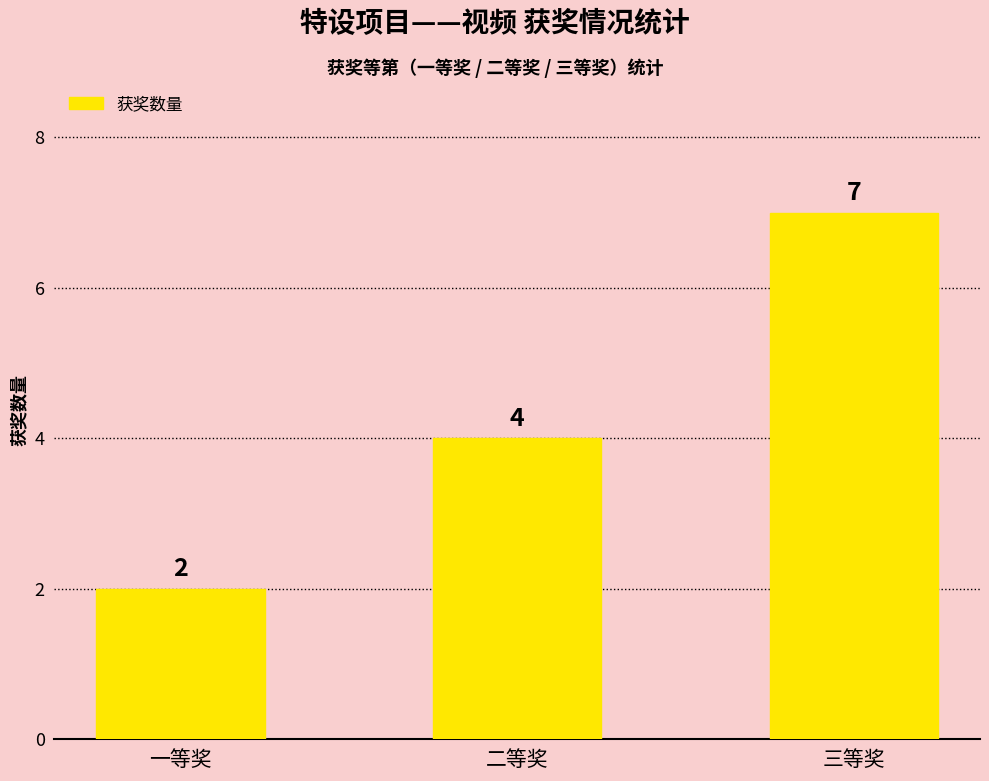

How many distinct data groups are displayed?

1